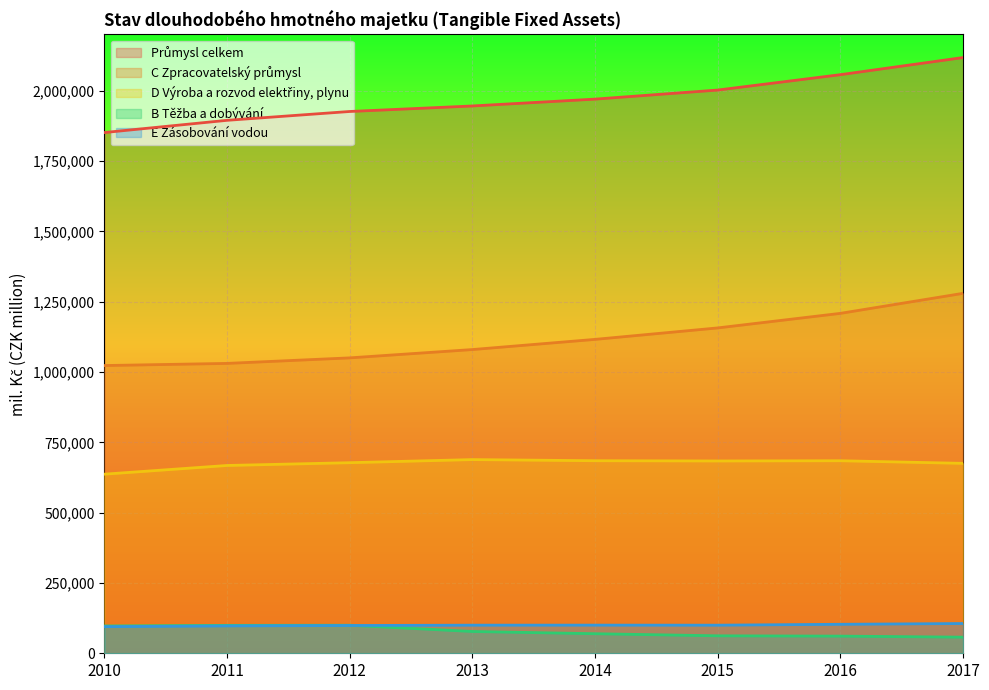

How many lines are shown in the chart?

5